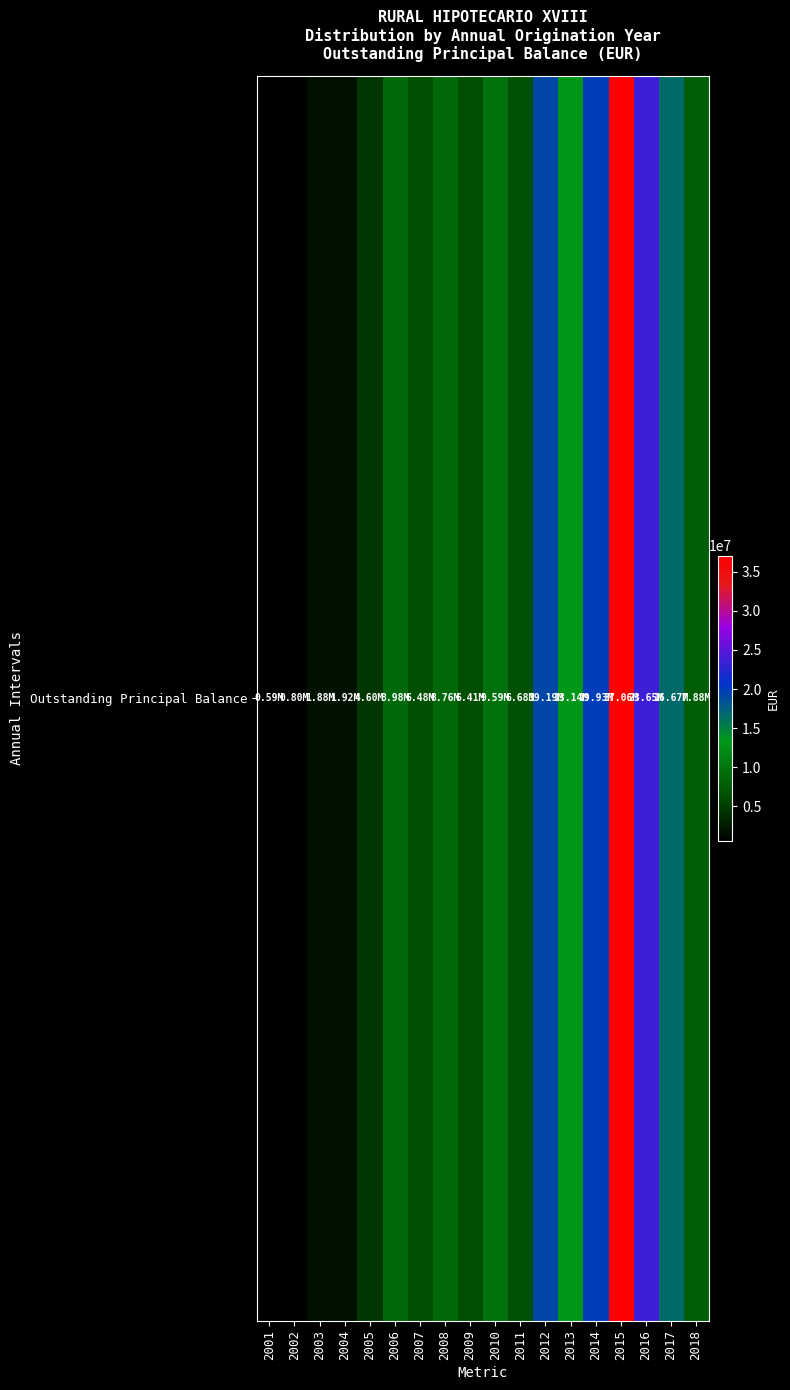

Where is the data nearest to the value 18821945?

2012